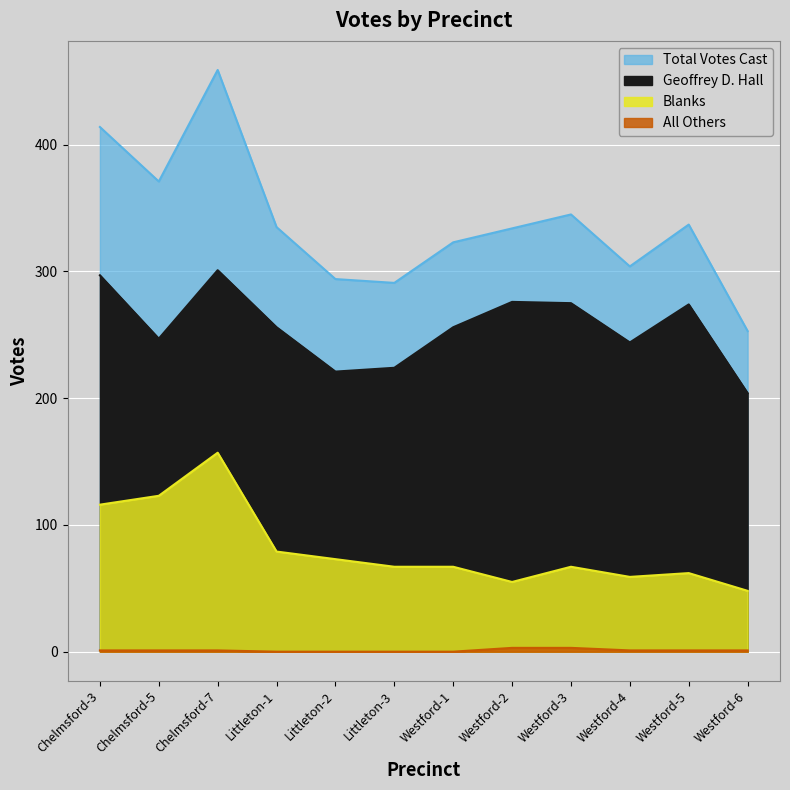

List the labels in order of Total Votes Cast value, largest first.

Chelmsford-7, Chelmsford-3, Chelmsford-5, Westford-3, Westford-5, Littleton-1, Westford-2, Westford-1, Westford-4, Littleton-2, Littleton-3, Westford-6